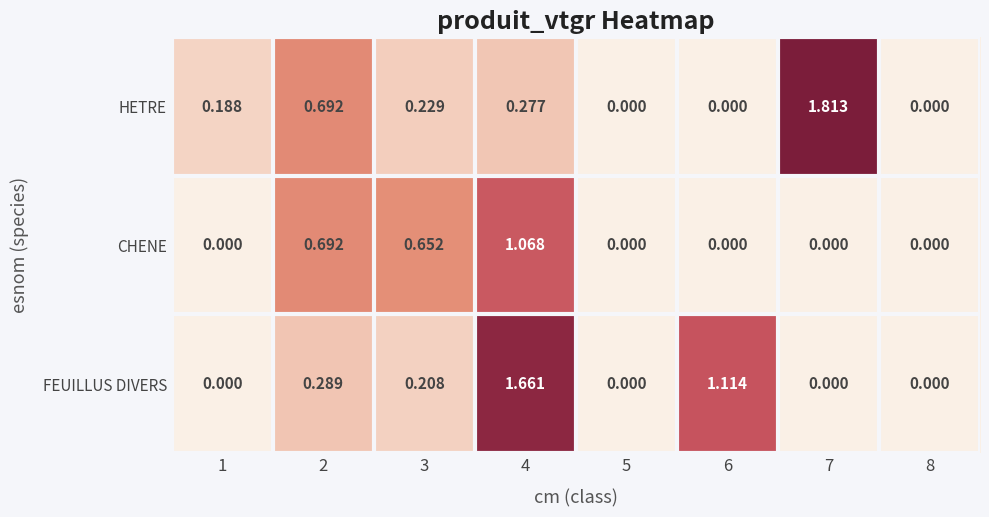

Which series changed the most between 2 and 4?

FEUILLUS DIVERS